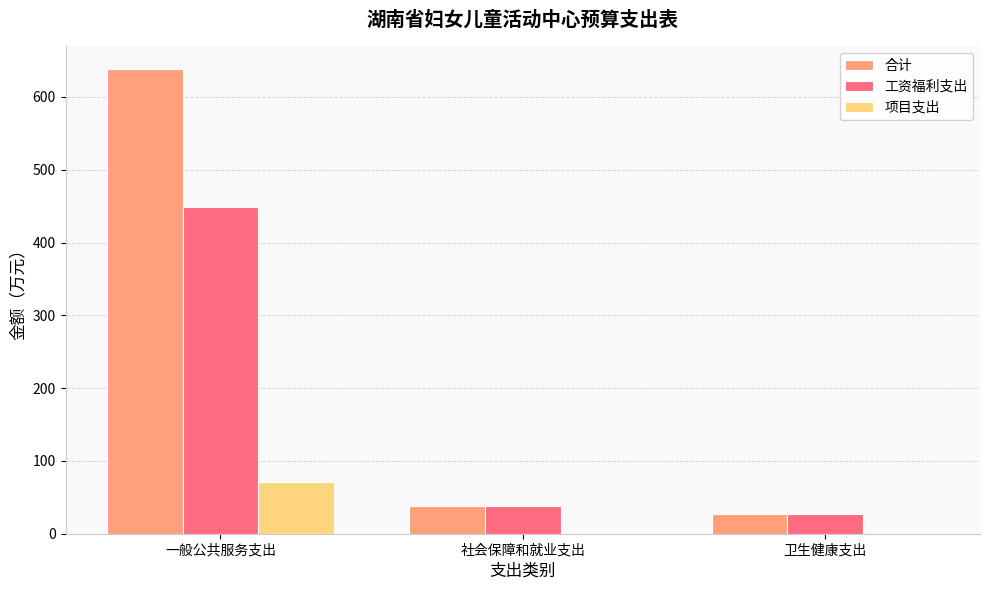

The 项目支出 series shows 0.0 at 社会保障和就业支出. True or false?

True